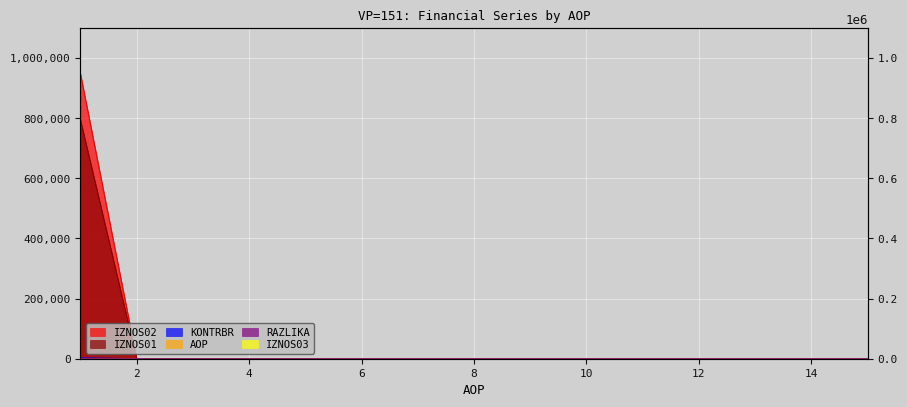

What is the value of the IZNOS01 point at the 1st from the left?

793662.8